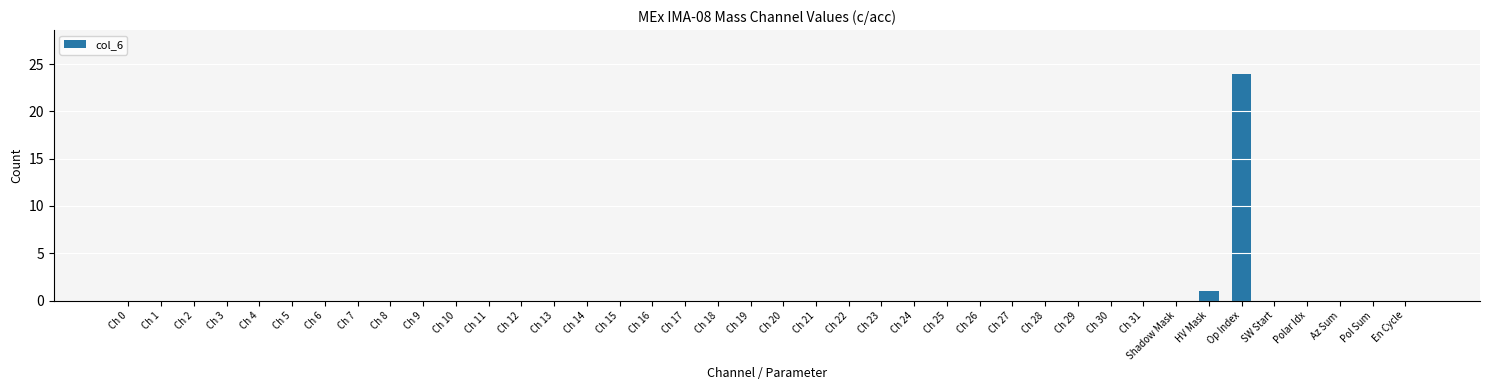

The chart shows a value of -9 at Polar Idx. True or false?

False